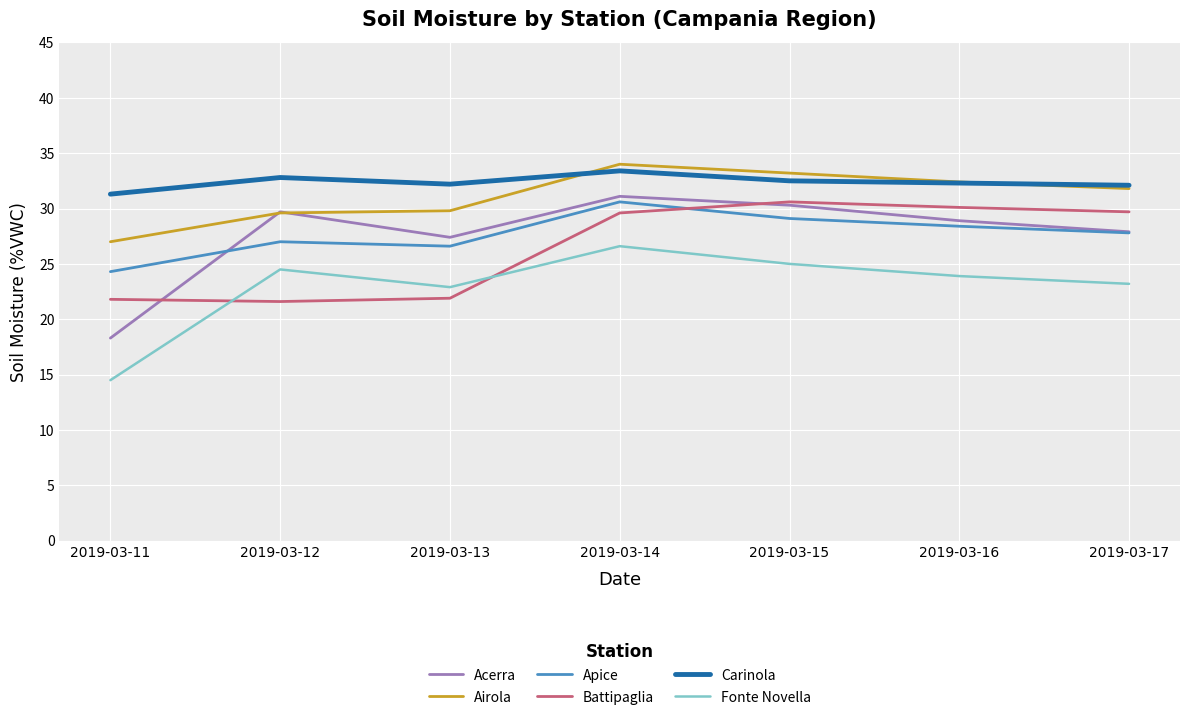

What is the smallest value displayed?

14.5